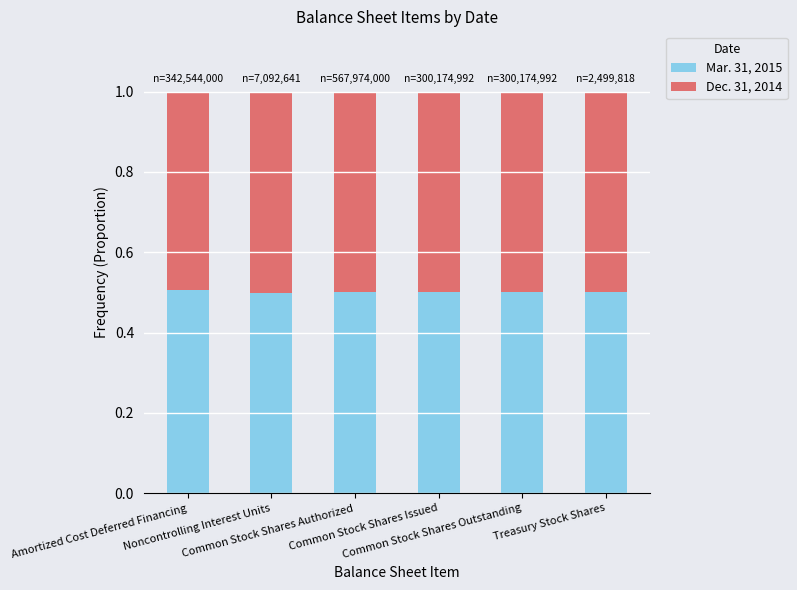

What is the average value of the Mar. 31, 2015 series?

0.5